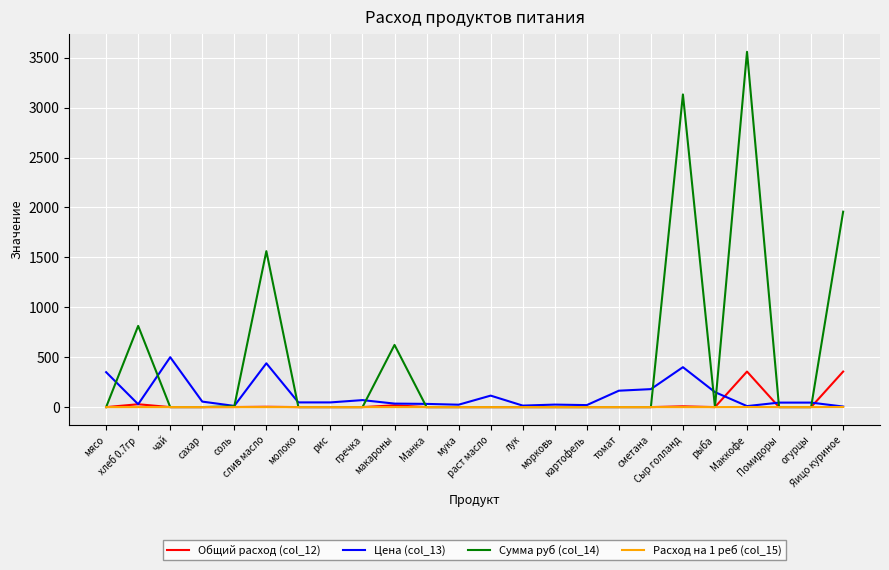

Which series has the largest total across all categories?

Сумма руб (col_14)